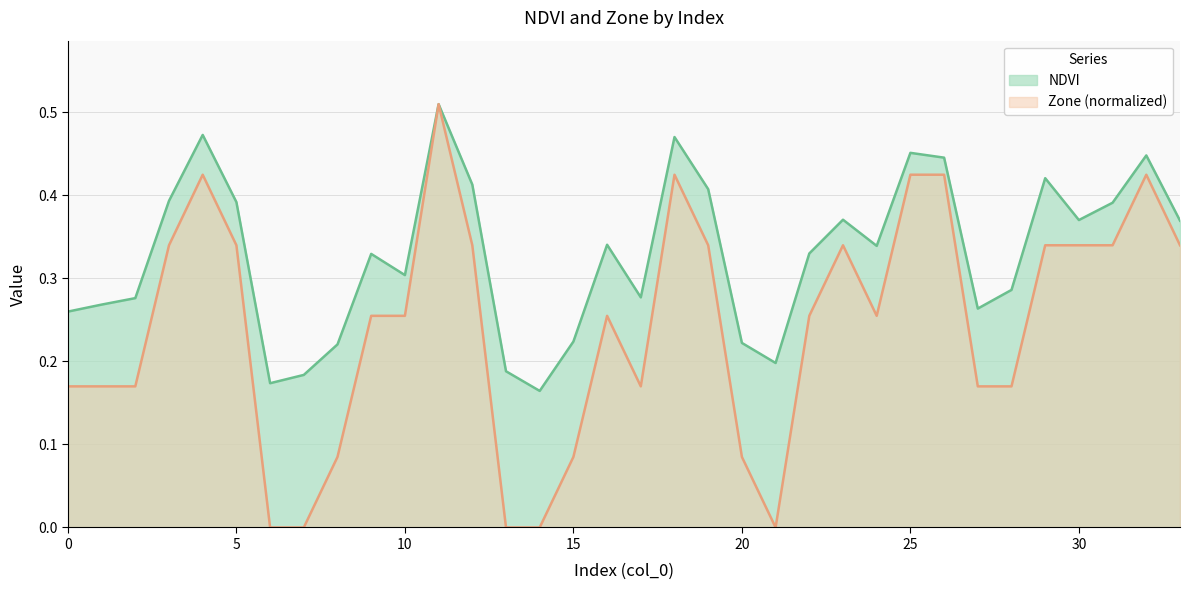

Which has a higher value, 9 or 2?

9